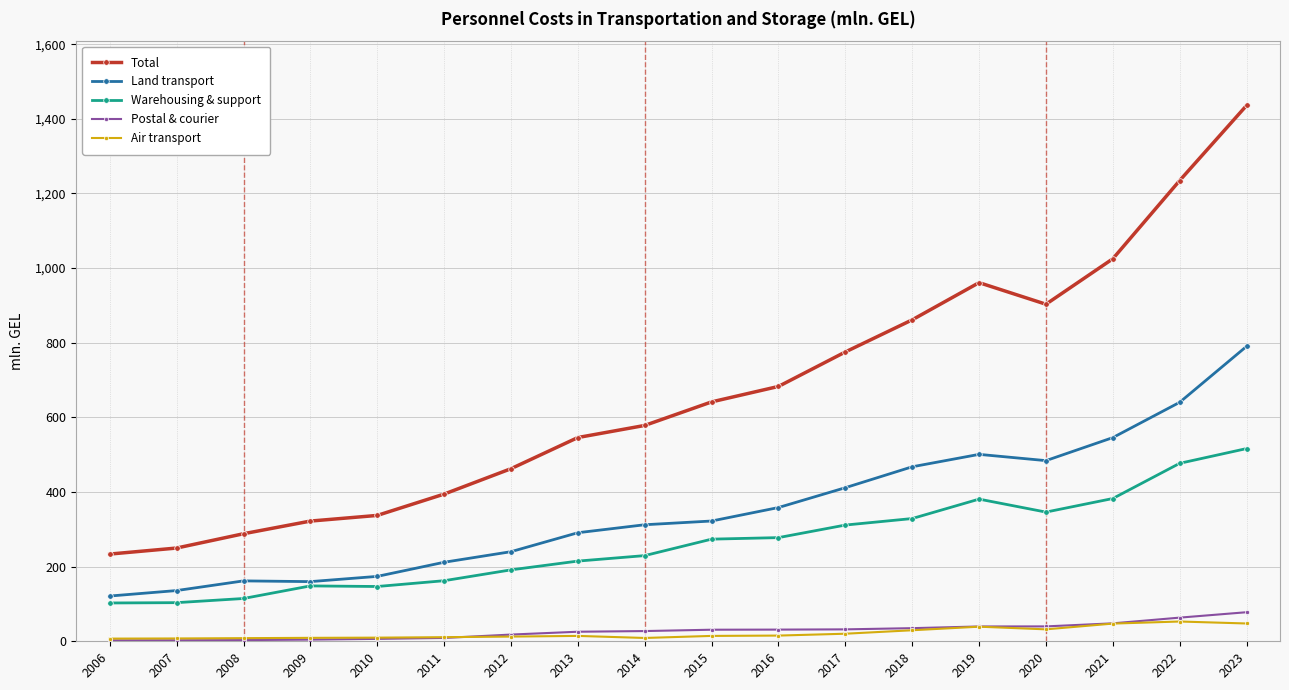

What is the average value of the Land transport series?

351.6